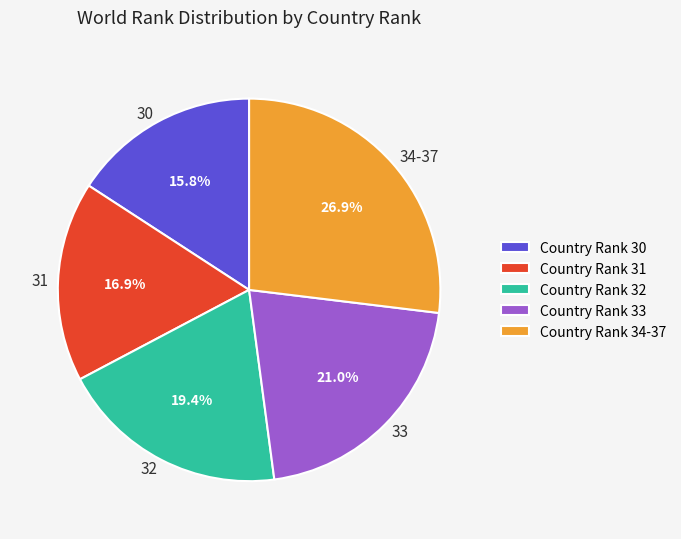

How many segments does this pie chart have?

5